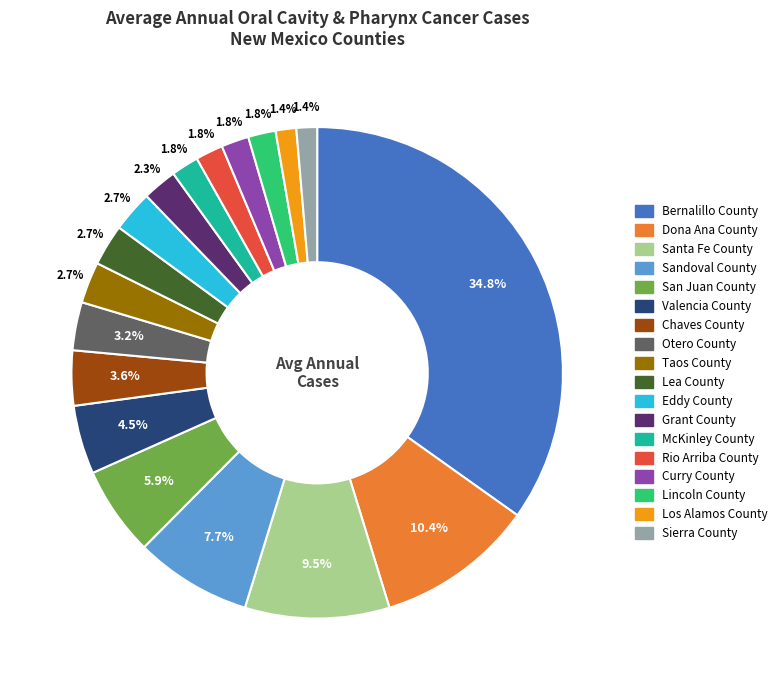

To the nearest percent, what portion does Curry County represent?

2%